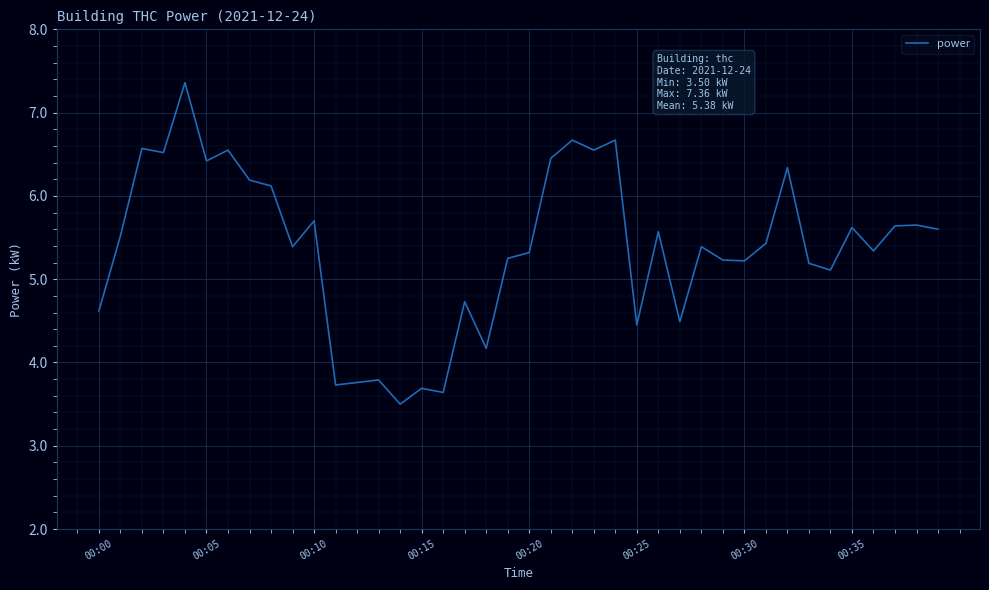

Is this an area chart (filled region under the line)?

No